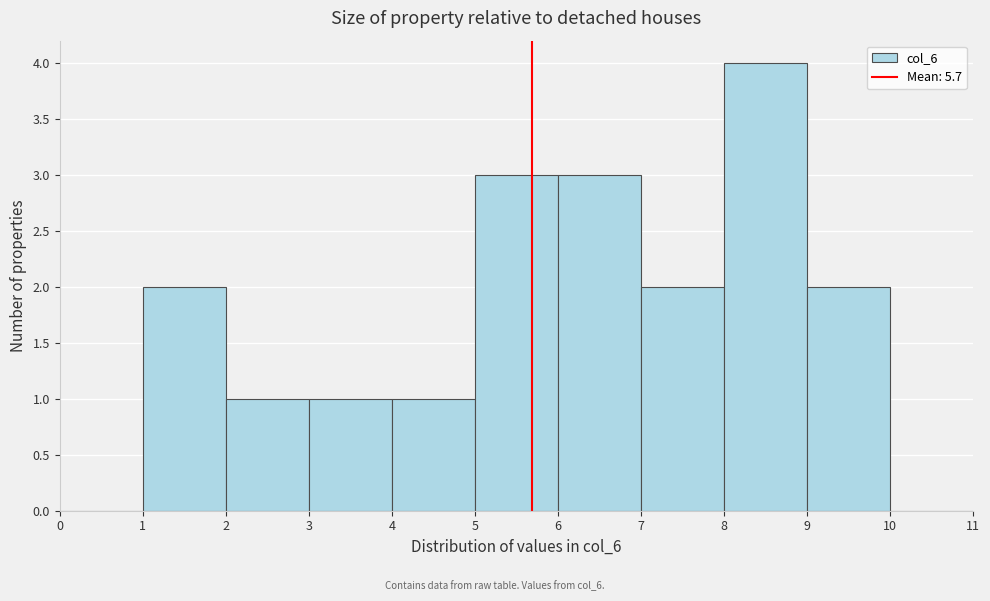

Reading left to right, transcribe this chart: for each bar, give the range it covers on the x-axis and its height. The values are not printed on the chart, so give them approximately, as read against the axis.

0 to 1: 0
1 to 2: 2
2 to 3: 1
3 to 4: 1
4 to 5: 1
5 to 6: 3
6 to 7: 3
7 to 8: 2
8 to 9: 4
9 to 10: 2
10 to 11: 0